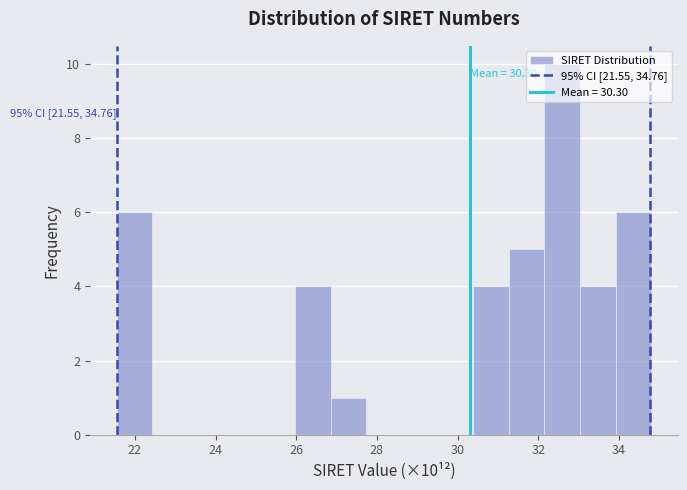

Over which range of the x-axis is the bar tallest?

32.2 to 33.0